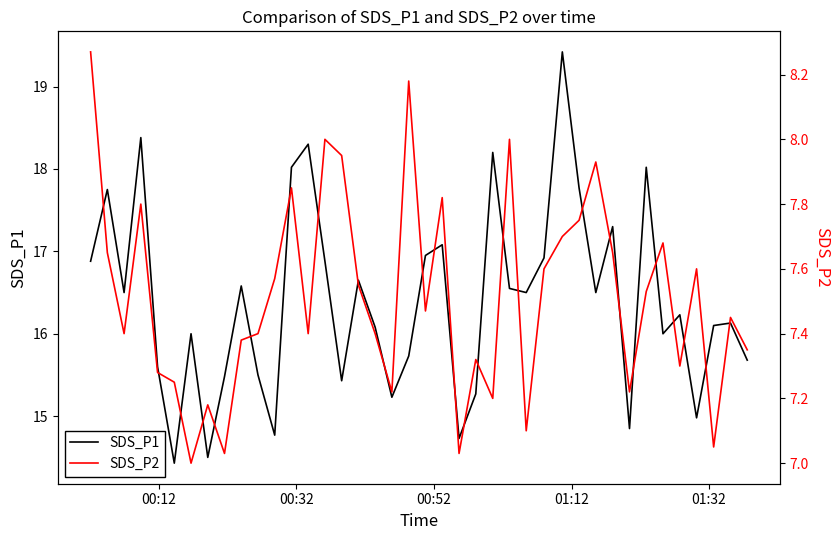

Does the chart have visible grid lines?

No